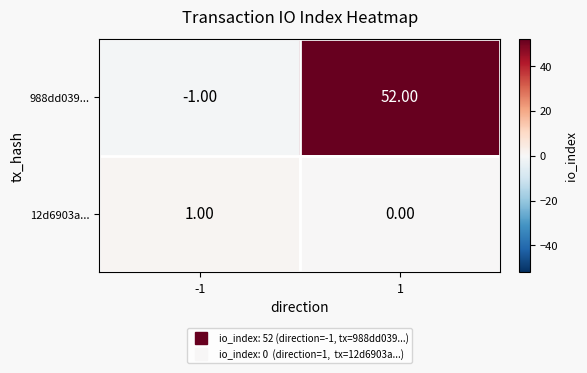

What is the difference between the highest and lowest values at 1?

52